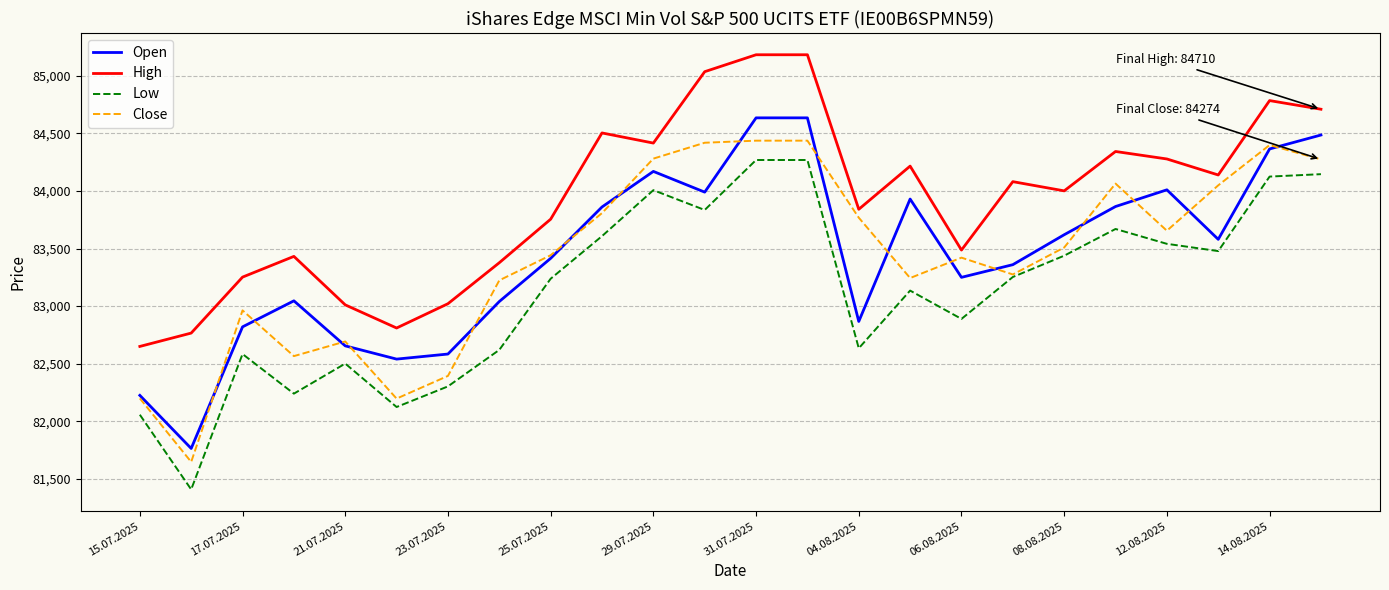

Which series has the largest total across all categories?

High